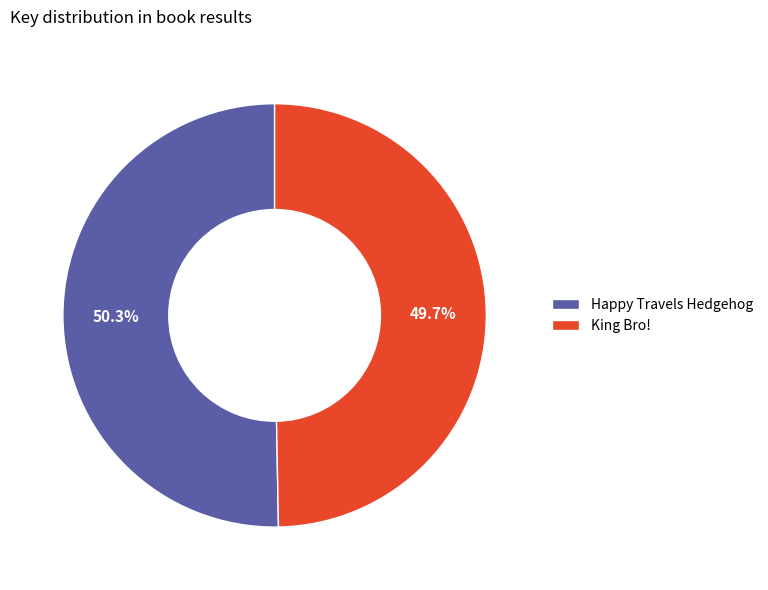

Does Happy Travels Hedgehog represent more than half of the total?

Yes